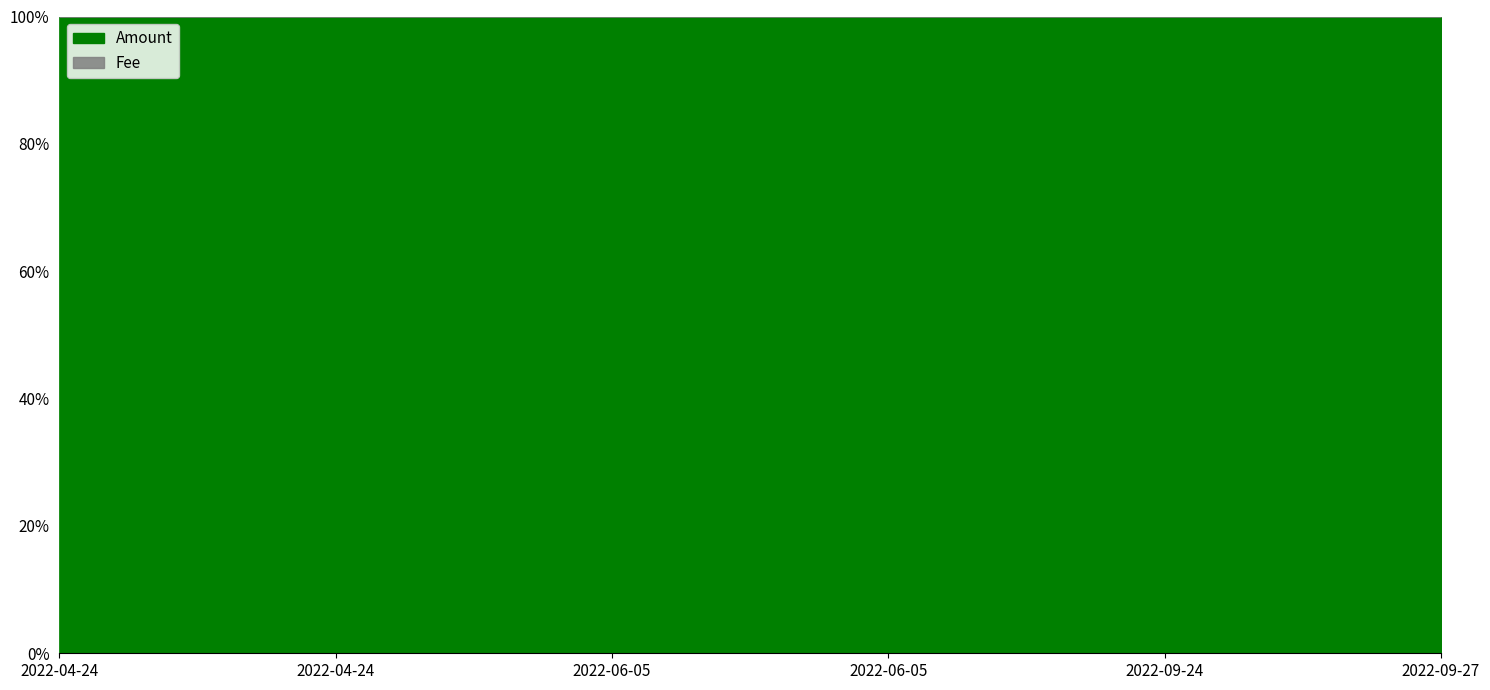

Reading left to right, what are all the values shown in this chart?

Amount: 253.7	252.7	1382.6	1382.6	1463.5	1463.4
Fee: 0.0	0.0	0.0	0.0	0.0	0.0